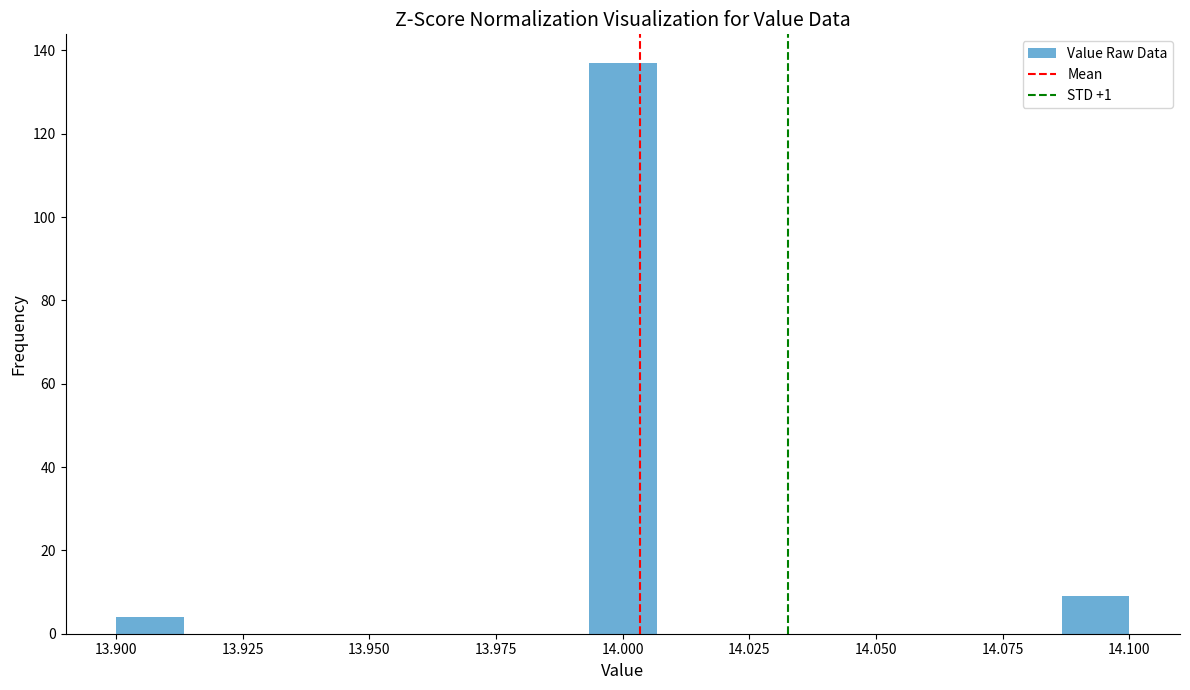

Read against the x-axis, roughly where is the centre of the tallest bar?

14.000